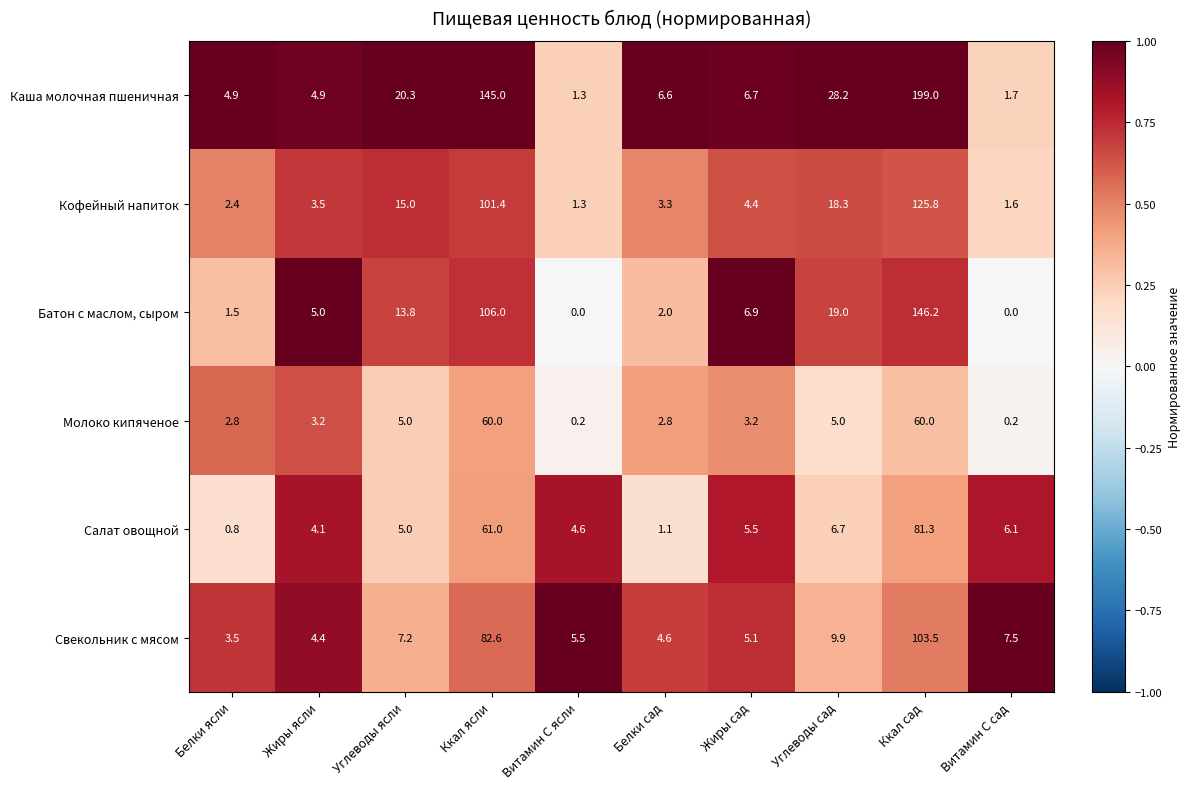

What is the sum of the Молоко кипяченое values at Жиры ясли and Ккал ясли?

63.2